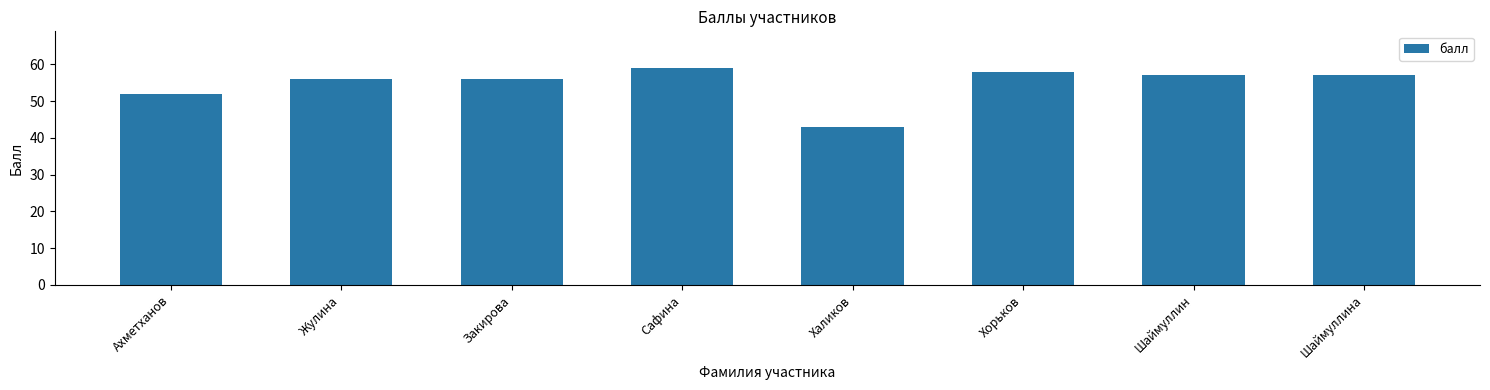

What is the average value?

55